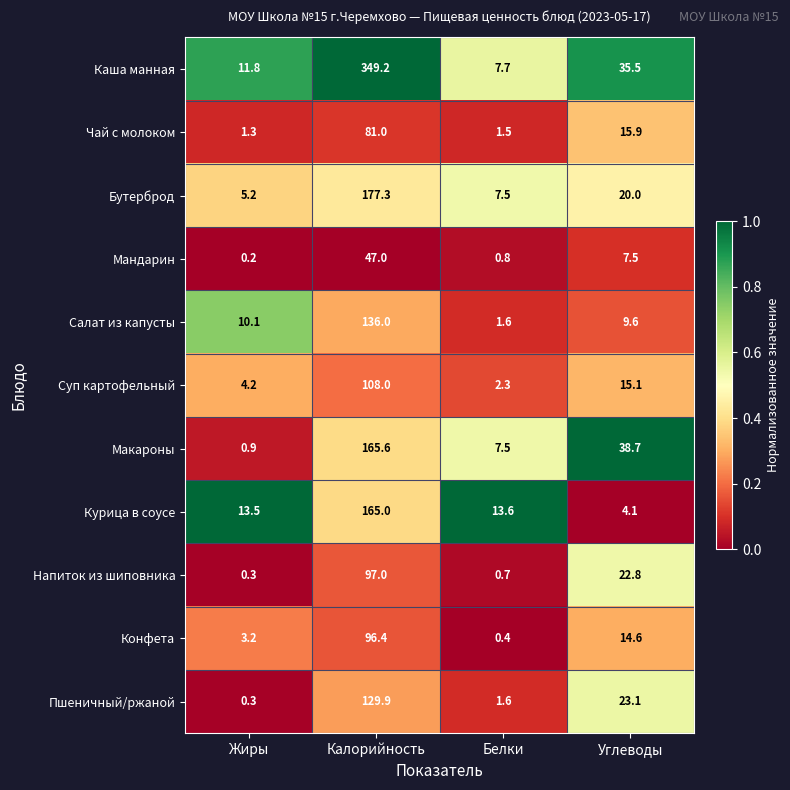

At which category is the sum across all series the highest?

Калорийность